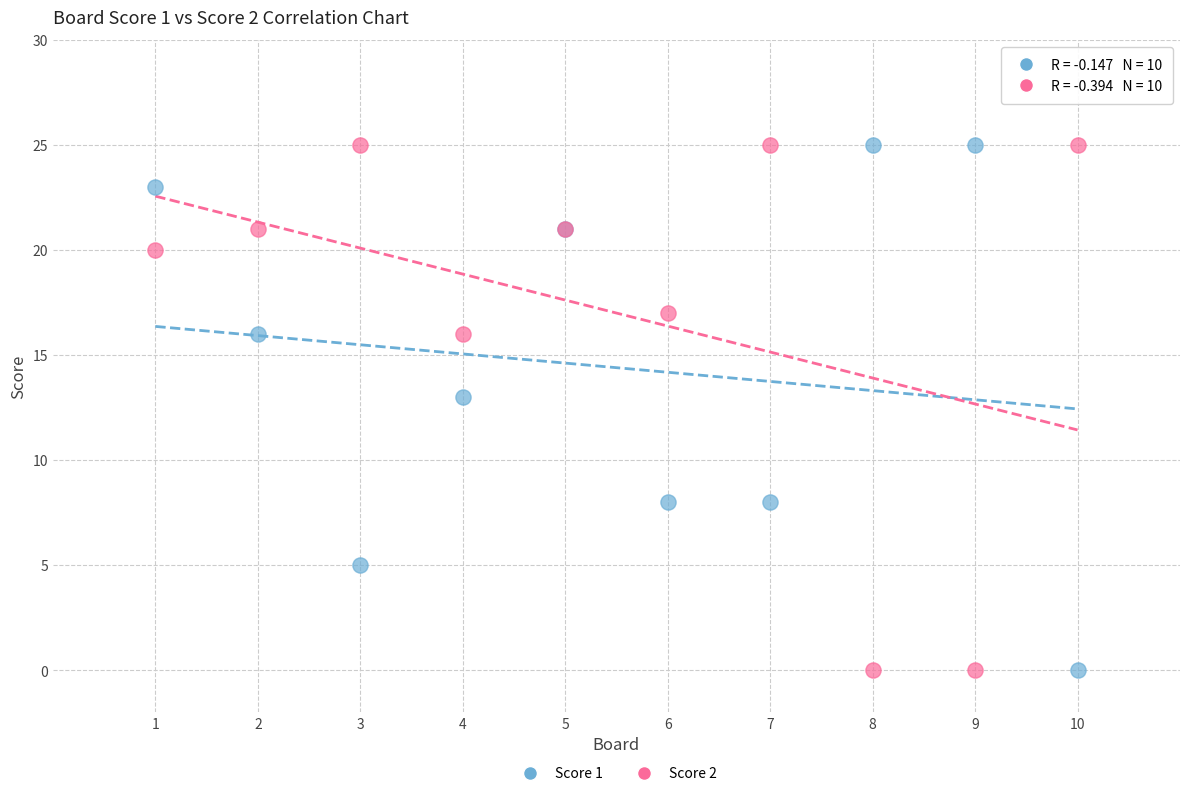

What are all the series names shown in the legend?

Score 1, Score 2